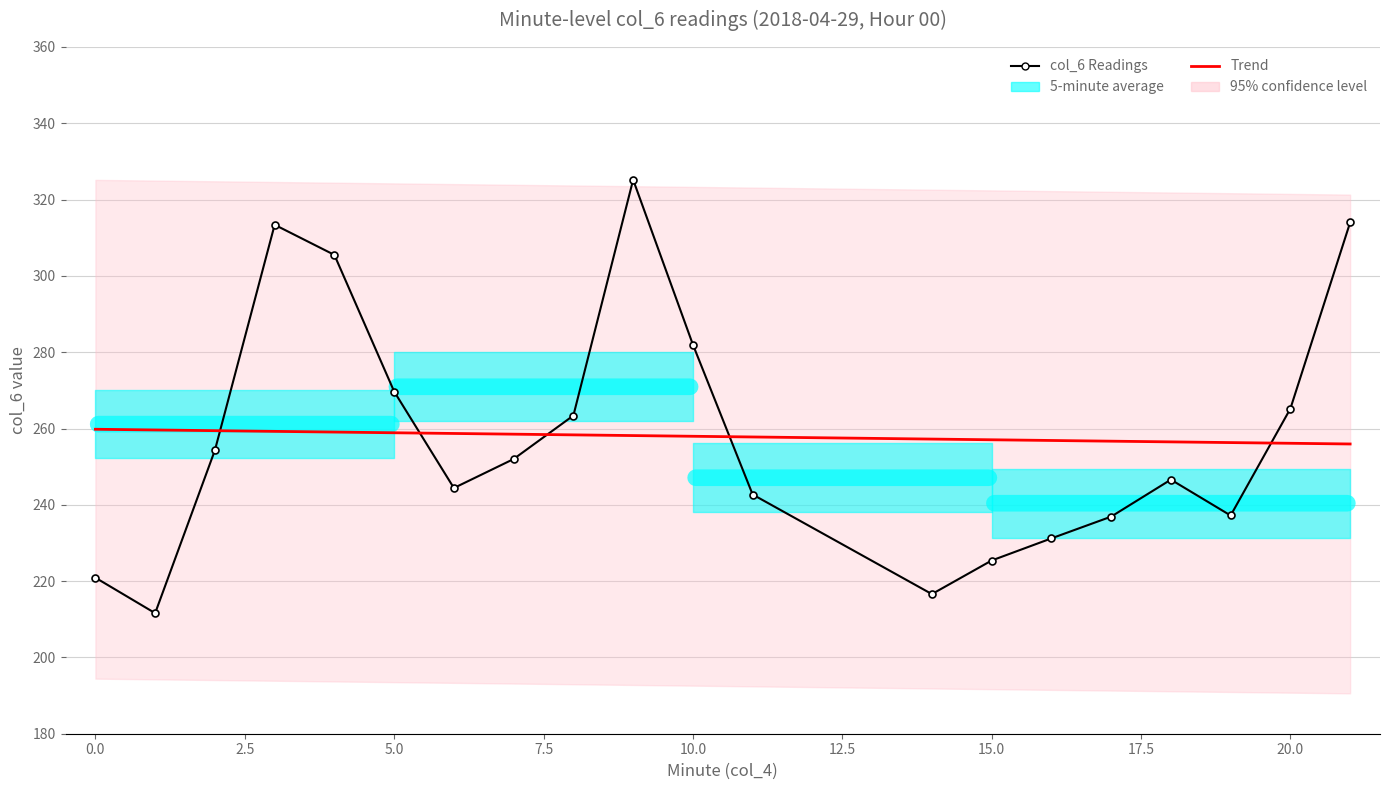

Is the value of col_6 Readings at 10.0 greater than the value of Trend at 17?

Yes